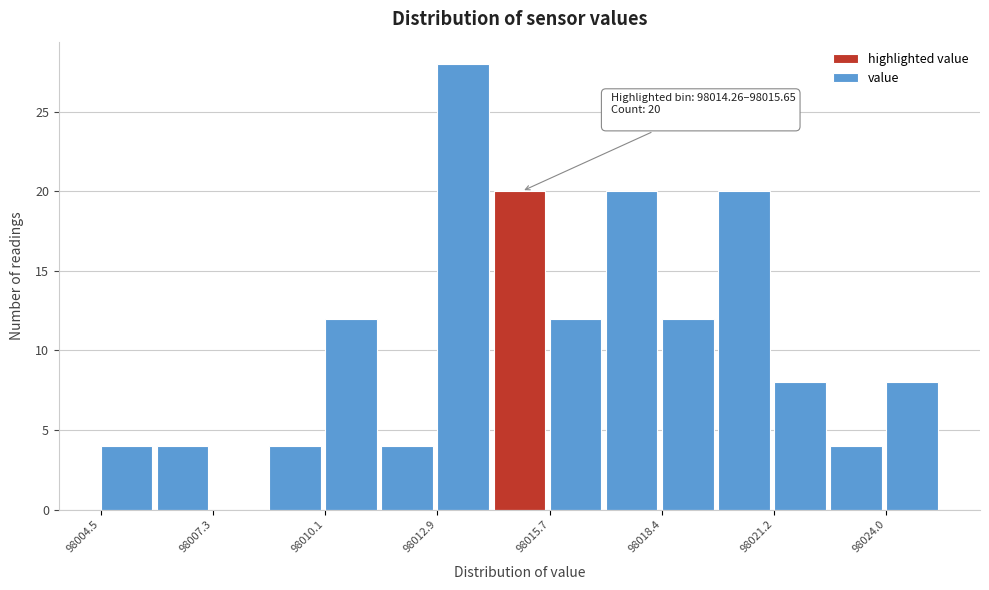

Read against the x-axis, roughly where is the centre of the tallest bar?

98013.5